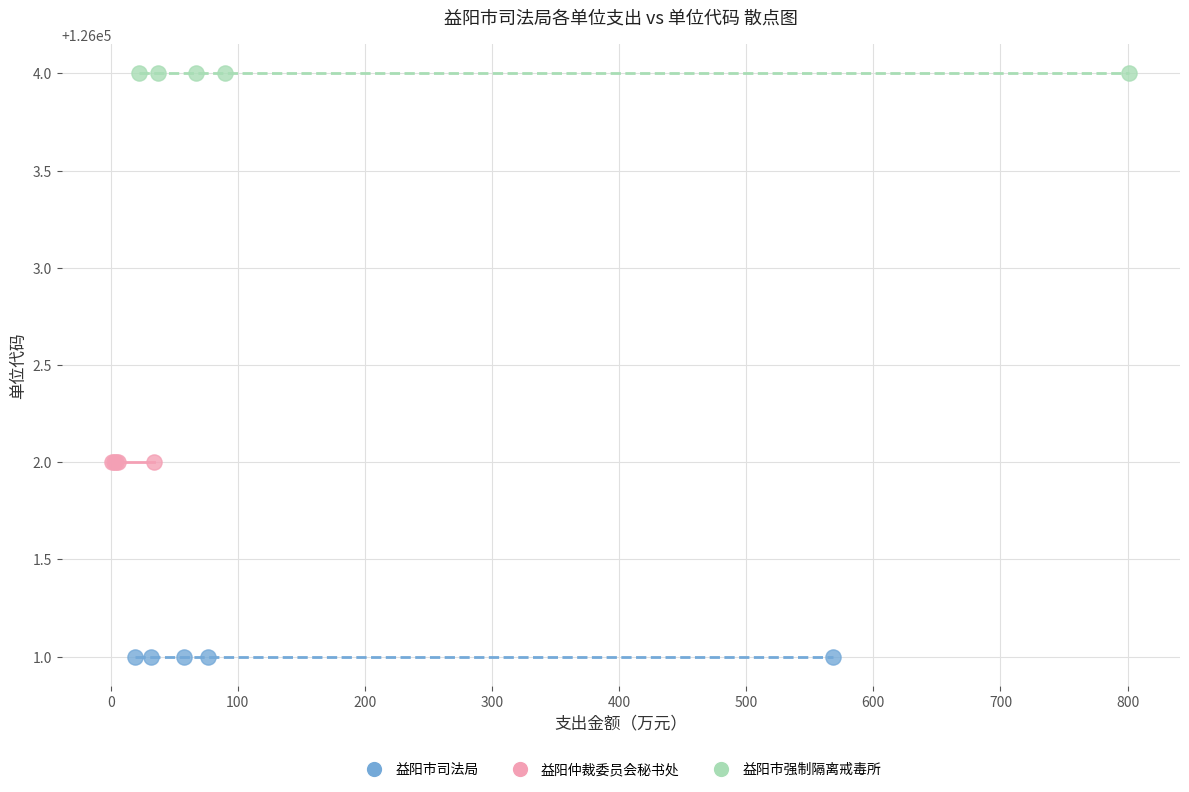

What are all the series names shown in the legend?

益阳市司法局, 益阳仲裁委员会秘书处, 益阳市强制隔离戒毒所